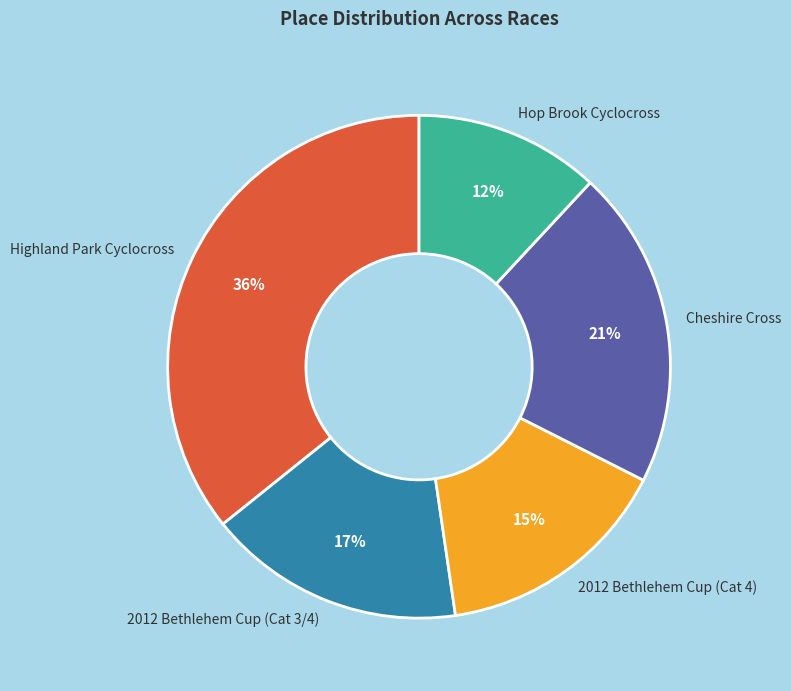

Which category has the smallest portion of the pie?

Hop Brook Cyclocross